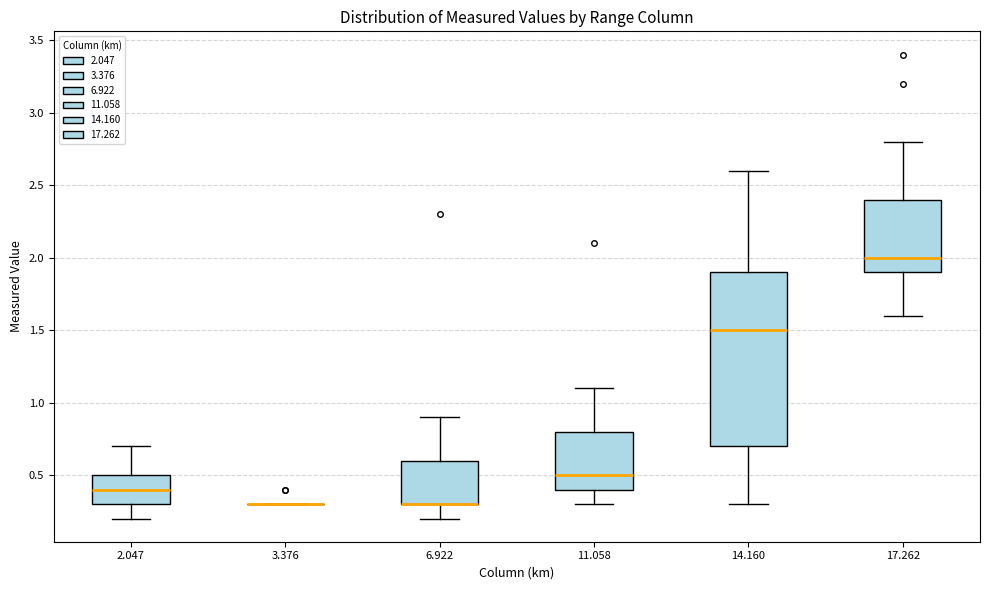

Reading left to right, transcribe this box plot: for each box, give where its median line is, the range the box spans, and where its two whiskers end, as read against the y-axis. The values are not printed on the chart, so give them approximately, as read against the axis.

2.047: median 0.4, box 0.3 to 0.5, whiskers 0.2 to 0.7
3.376: box collapsed to a line at 0.3, whiskers 0.3 to 0.3
6.922: median 0.3 (drawn on the box's lower edge), box 0.3 to 0.6, whiskers 0.2 to 0.9
11.058: median 0.5, box 0.4 to 0.8, whiskers 0.3 to 1.1
14.160: median 1.5, box 0.7 to 1.9, whiskers 0.3 to 2.6
17.262: median 2.0, box 1.9 to 2.4, whiskers 1.6 to 2.8